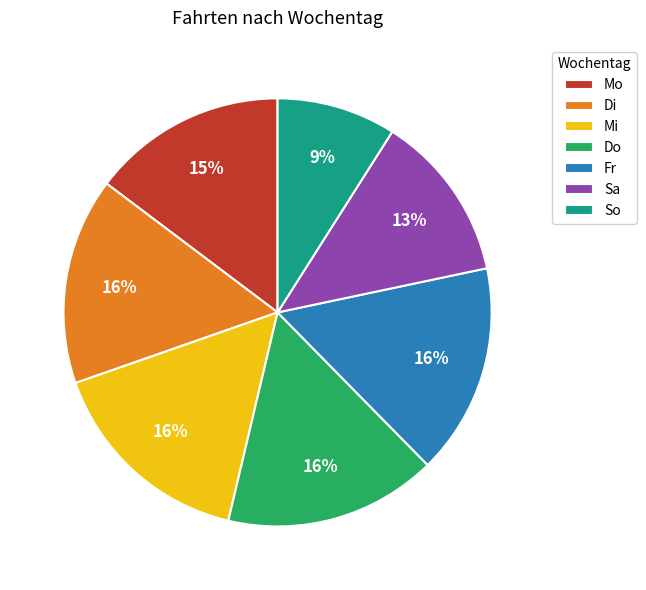

Is the sum of Mi and So greater than half?

No